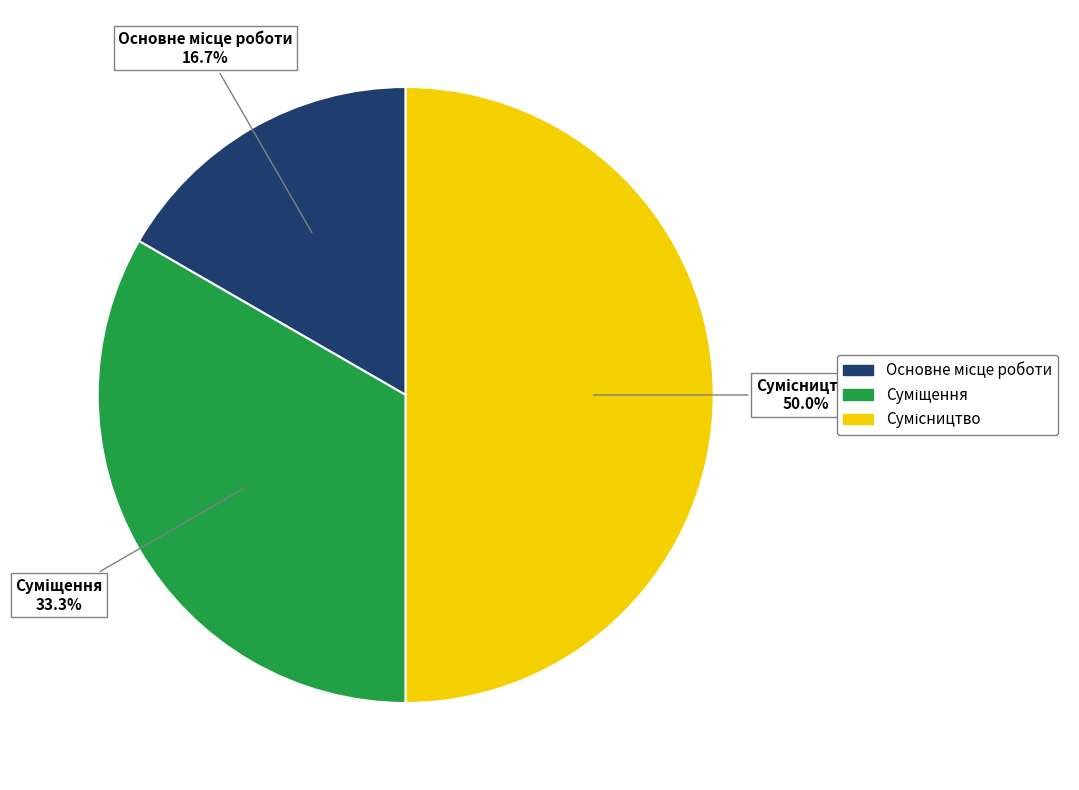

To the nearest percent, what portion does Суміщення represent?

33%